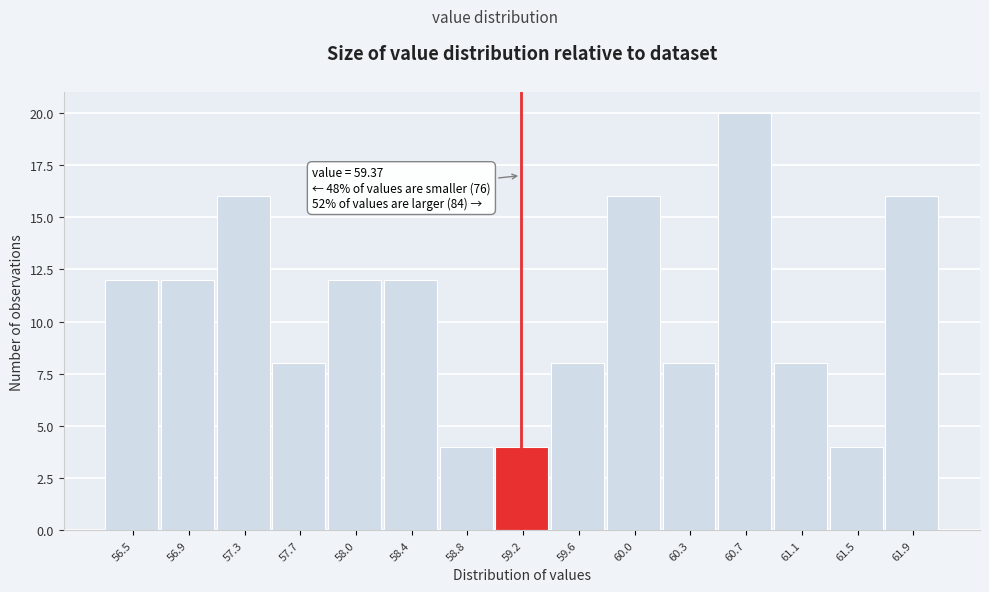

Reading right to left, extract all data points from this chart.

61.9=16	61.5=4	61.1=8	60.7=20	60.3=8	60.0=16	59.6=8	59.2=4	58.8=4	58.4=12	58.0=12	57.7=8	57.3=16	56.9=12	56.5=12